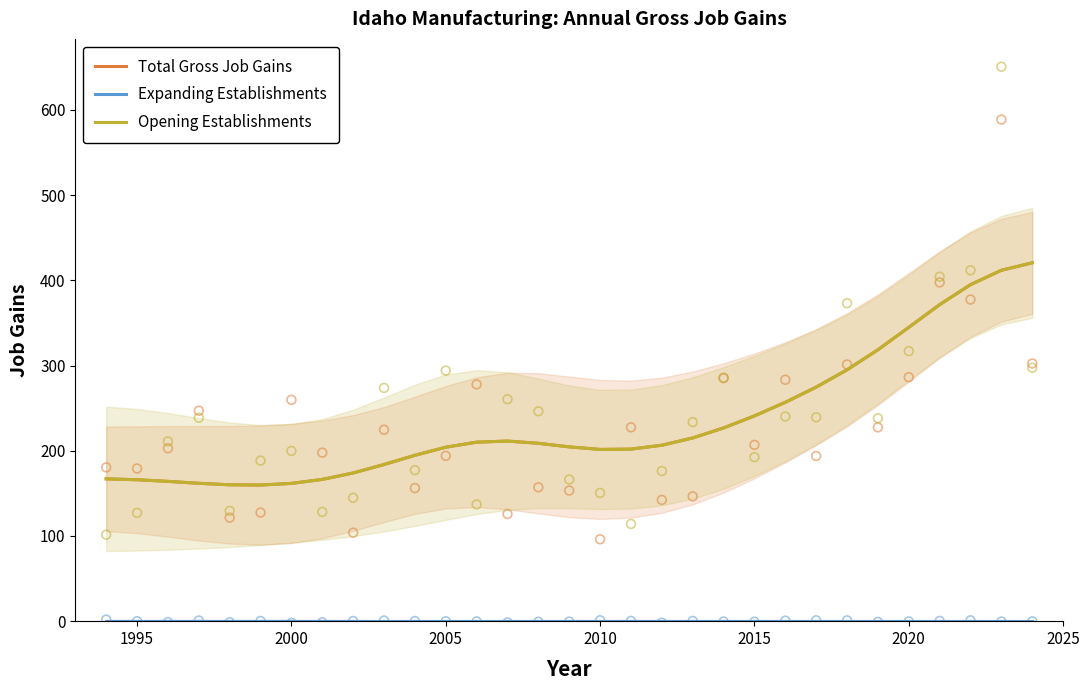

Which series has the largest total across all categories?

Total Gross Job Gains